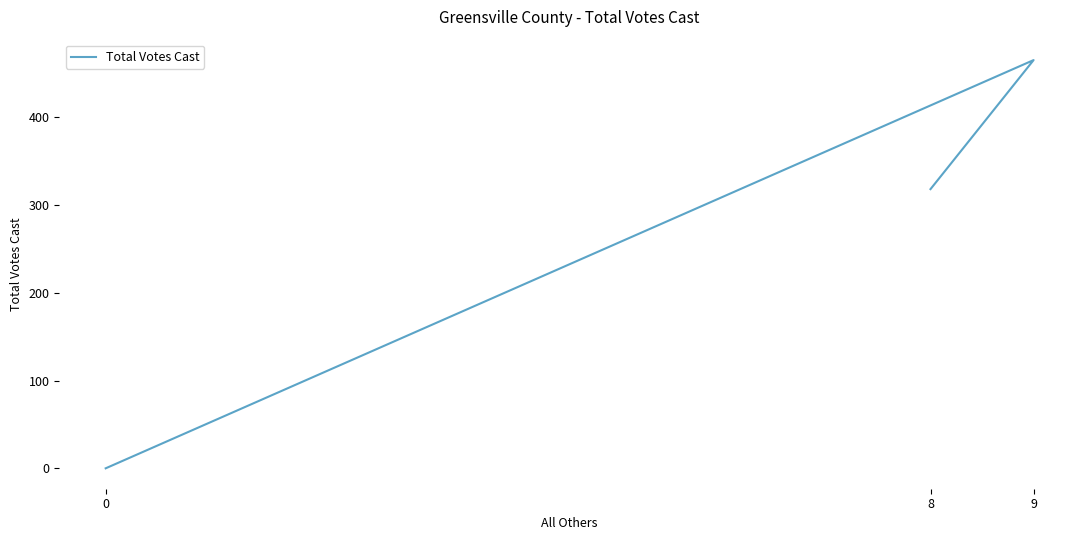

How many values are between 0 and 465?

3